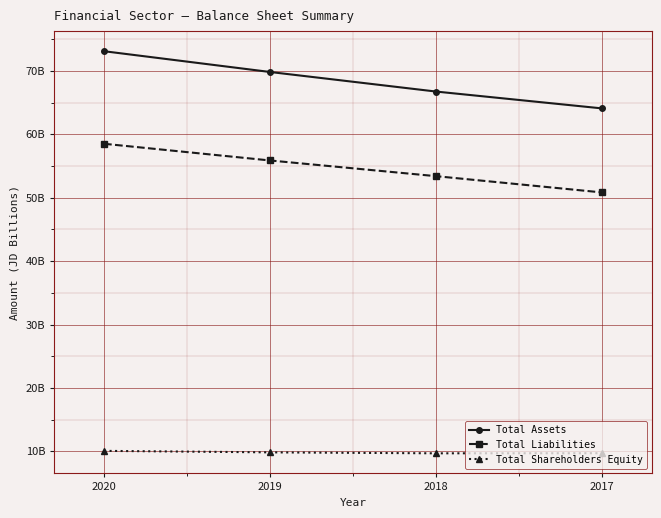

What is the highest value of the Total Shareholders Equity series?

10.1